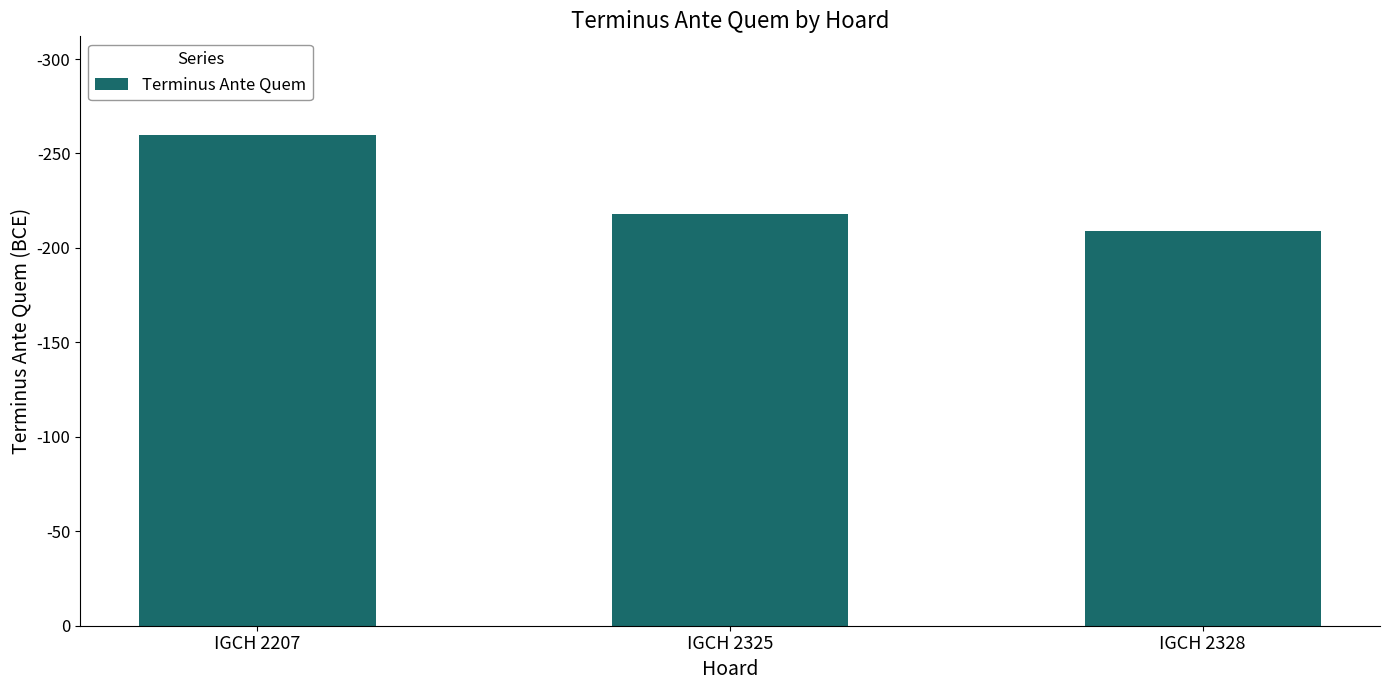

What is the difference between the second highest and minimum values?

9